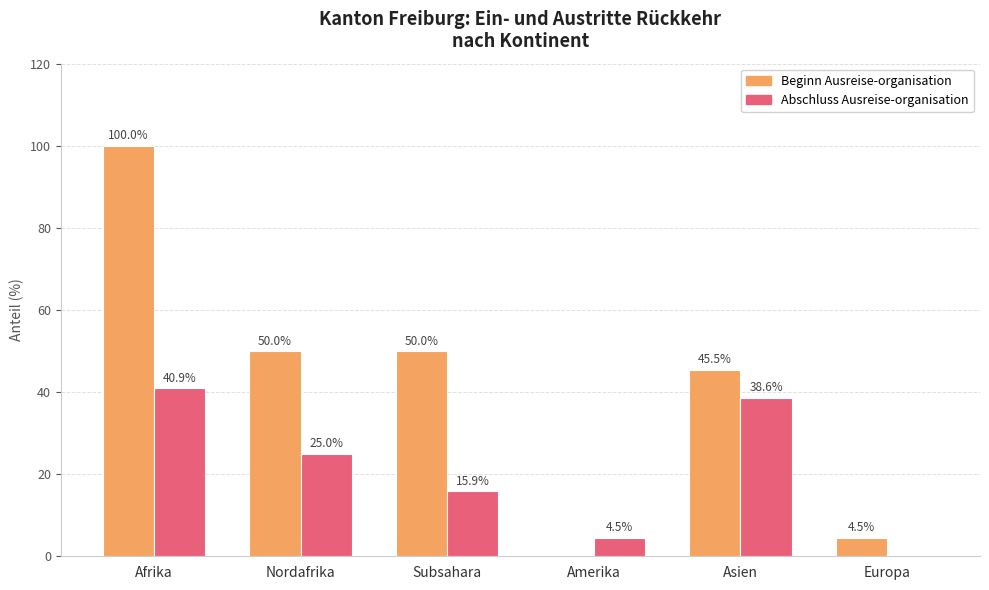

The value of Beginn Ausreise-organisation at Nordafrika is 85.3. True or false?

False